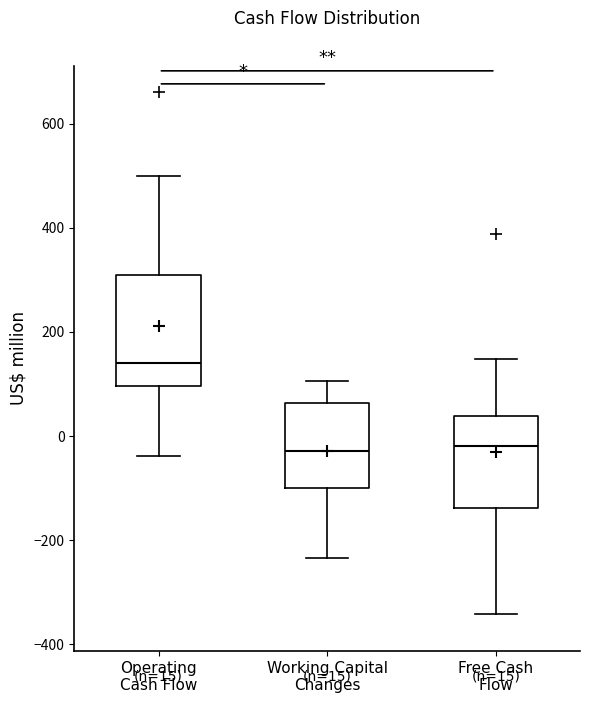

Which box's median line is the highest?

Operating Cash Flow